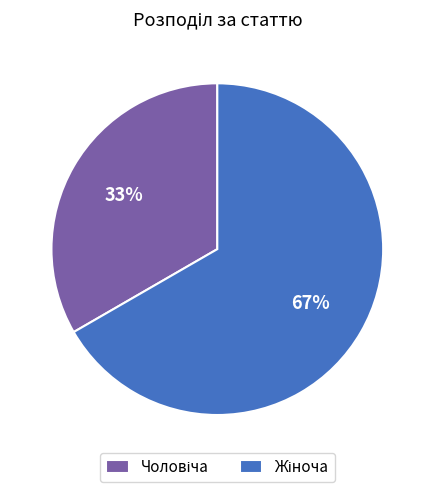

Is there a majority slice in this chart?

Yes